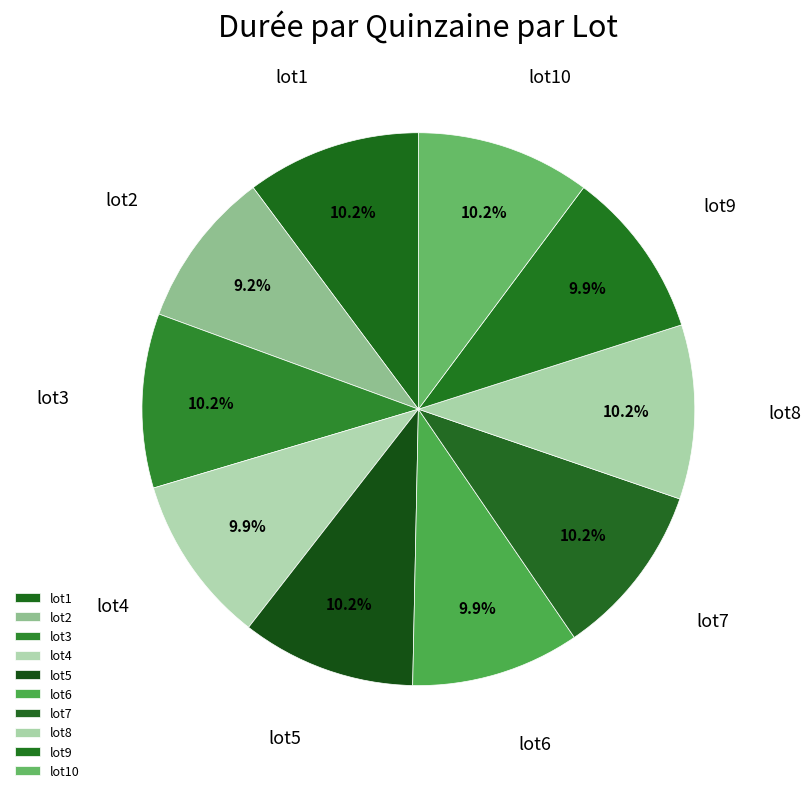

What percentage is the lot2 slice, to the nearest percent?

9%